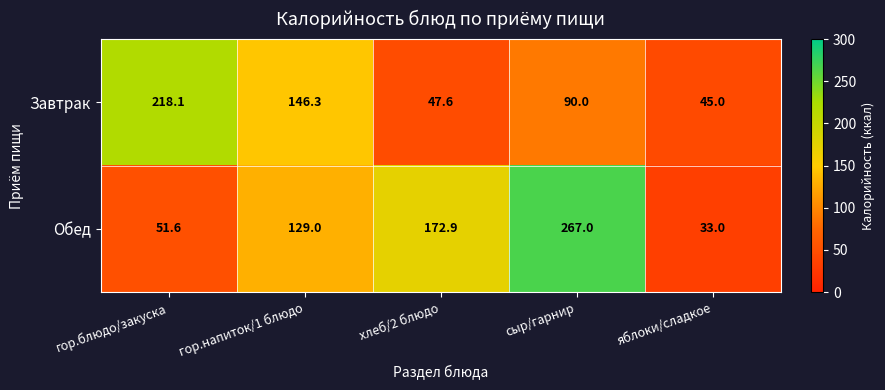

What is the total value across all series at хлеб/2 блюдо?

220.5